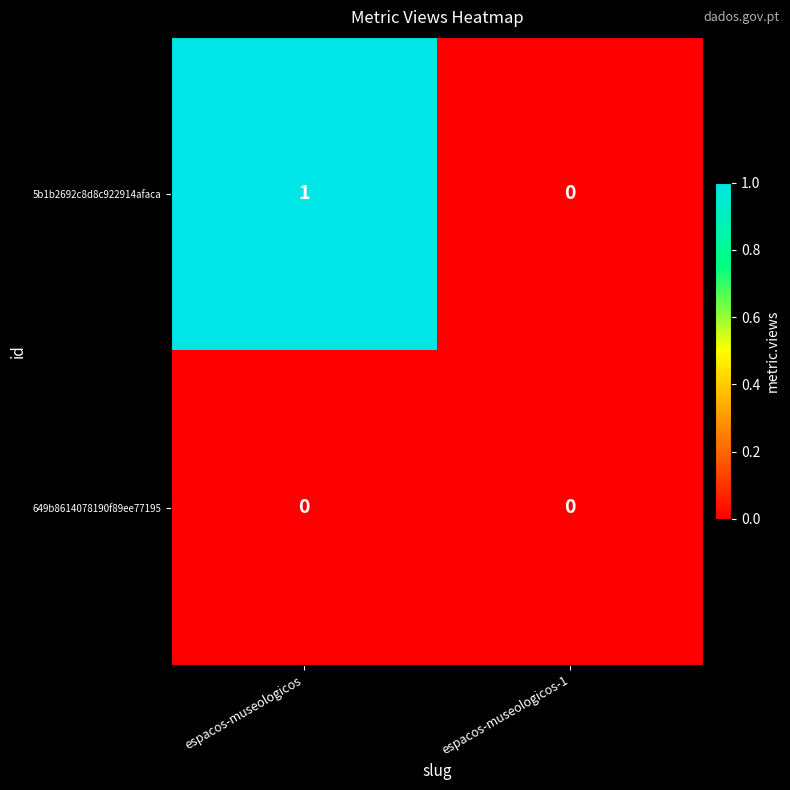

True or false: 5b1b2692c8d8c922914afaca has a value of 1 at espacos-museologicos.

True